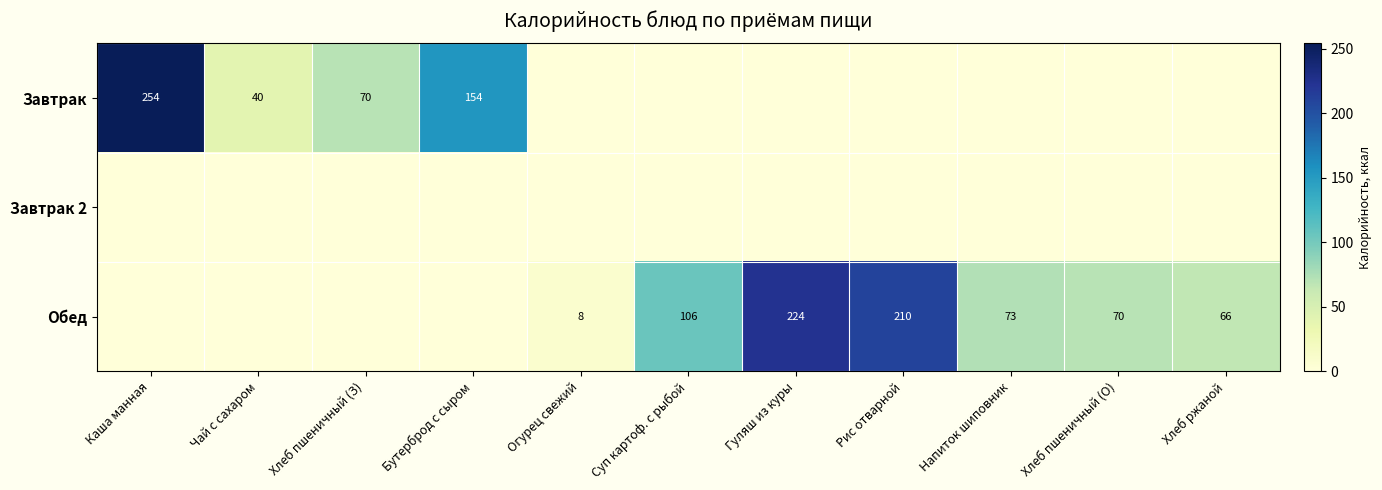

Is it true that Обед equals 2 at Огурец свежий?

False